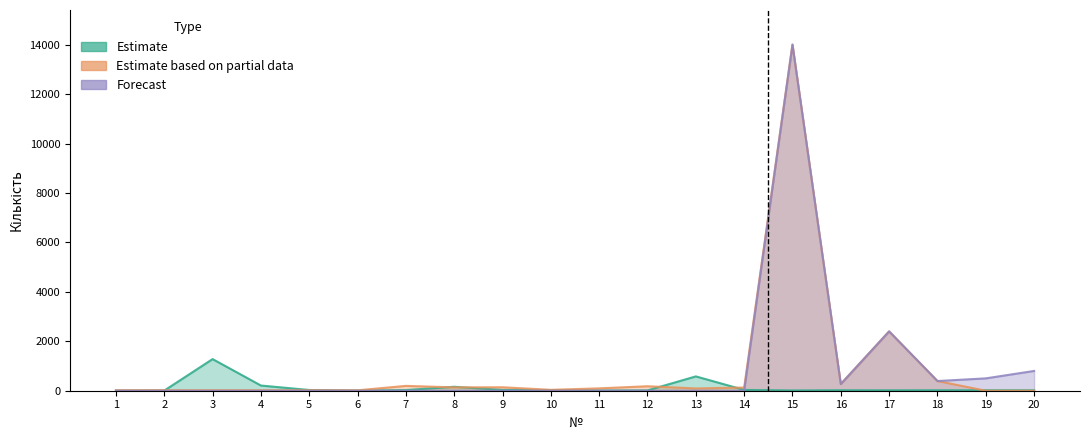

How many interior local valleys does the Estimate based on partial data series have?

6